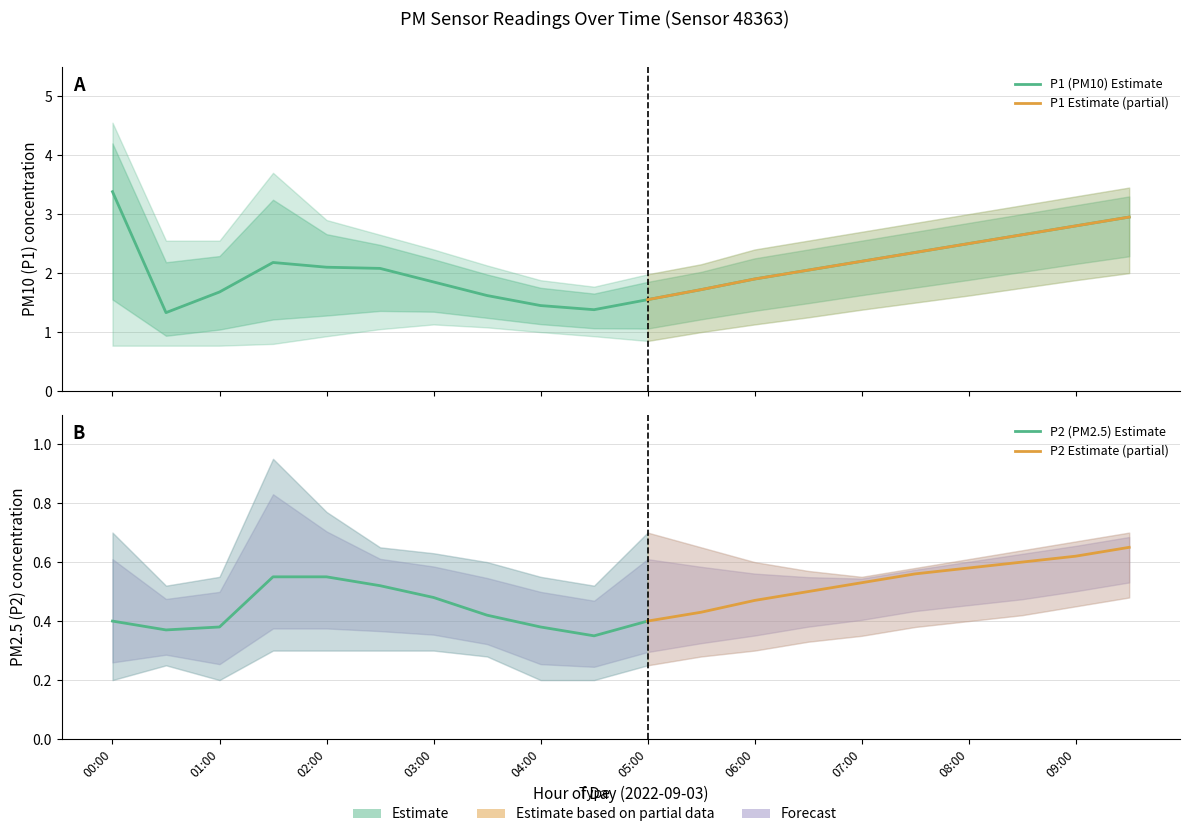

Reading left to right, what are all the values shown in this chart?

P1: 3.4	1.3	1.7	2.2	2.1	2.1	1.9	1.6	1.4	1.4	1.6	1.7	1.9	2.0	2.2	2.4	2.5	2.6	2.8	3.0
P2: 0.4	0.4	0.4	0.6	0.6	0.5	0.5	0.4	0.4	0.3	0.4	0.4	0.5	0.5	0.5	0.6	0.6	0.6	0.6	0.7
P1_upper: 4.5	2.5	2.5	3.7	2.9	2.6	2.4	2.1	1.9	1.8	2.0	2.1	2.4	2.5	2.7	2.9	3.0	3.1	3.3	3.5
P1_lower: 0.8	0.8	0.8	0.8	0.9	1.1	1.1	1.1	1.0	0.9	0.8	1.0	1.1	1.2	1.4	1.5	1.6	1.8	1.9	2.0
P2_upper: 0.7	0.5	0.6	0.9	0.8	0.7	0.6	0.6	0.6	0.5	0.7	0.7	0.6	0.6	0.6	0.6	0.6	0.6	0.7	0.7
P2_lower: 0.2	0.2	0.2	0.3	0.3	0.3	0.3	0.3	0.2	0.2	0.2	0.3	0.3	0.3	0.3	0.4	0.4	0.4	0.5	0.5